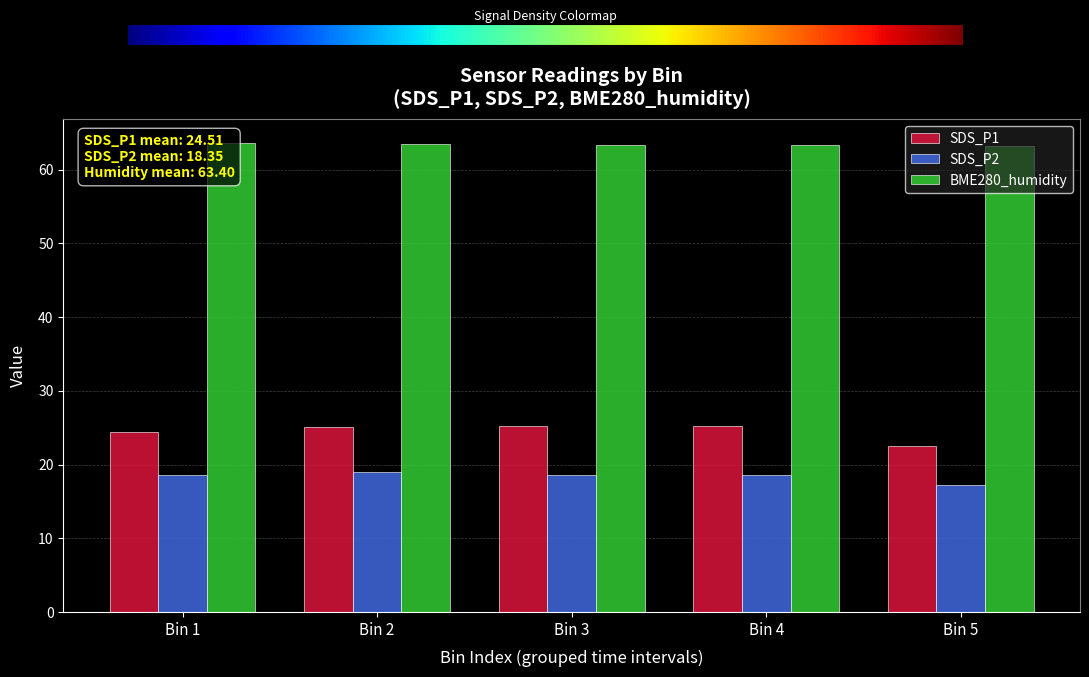

What is the average value of the BME280_humidity series?

63.4